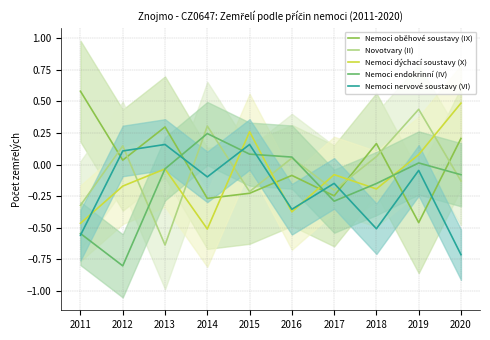

How many values in Nemoci endokrinní (IV) are above zero?

4